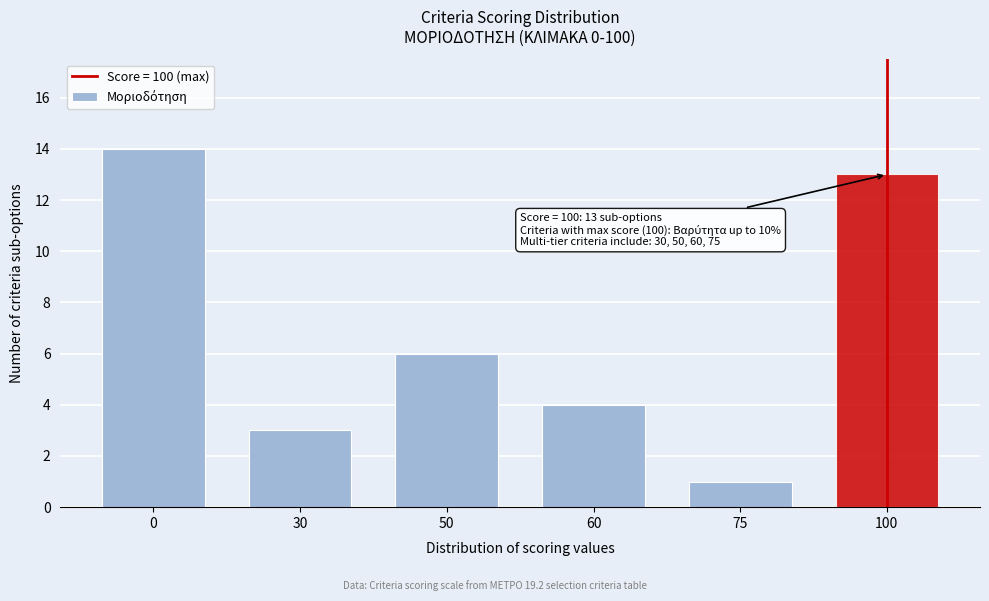

Reading left to right, what are all the values shown in this chart?

14	3	6	4	1	13